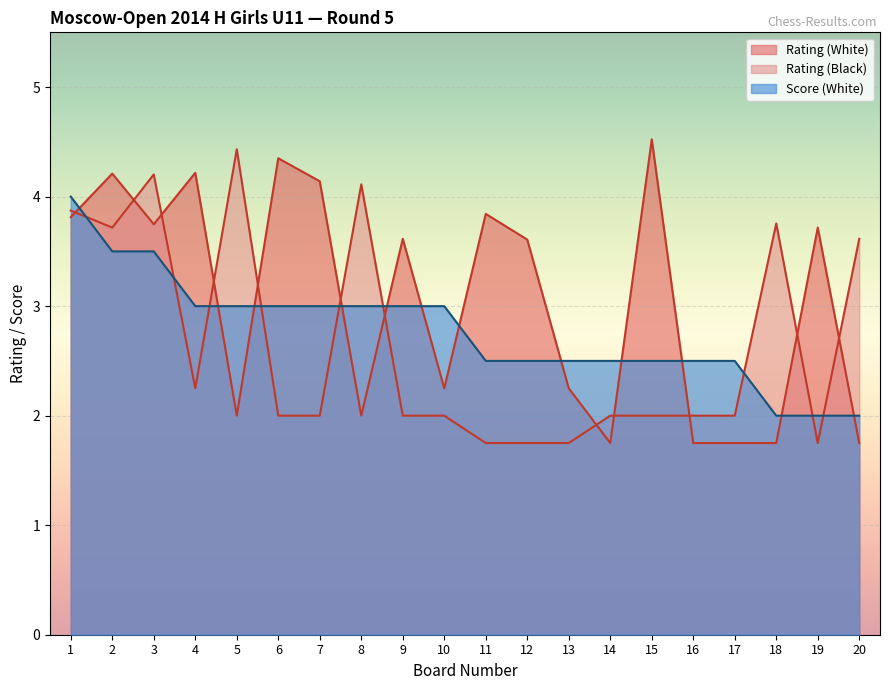

Is the value of Rating (White) at 3 greater than the value of Rating (Black) at 15?

Yes